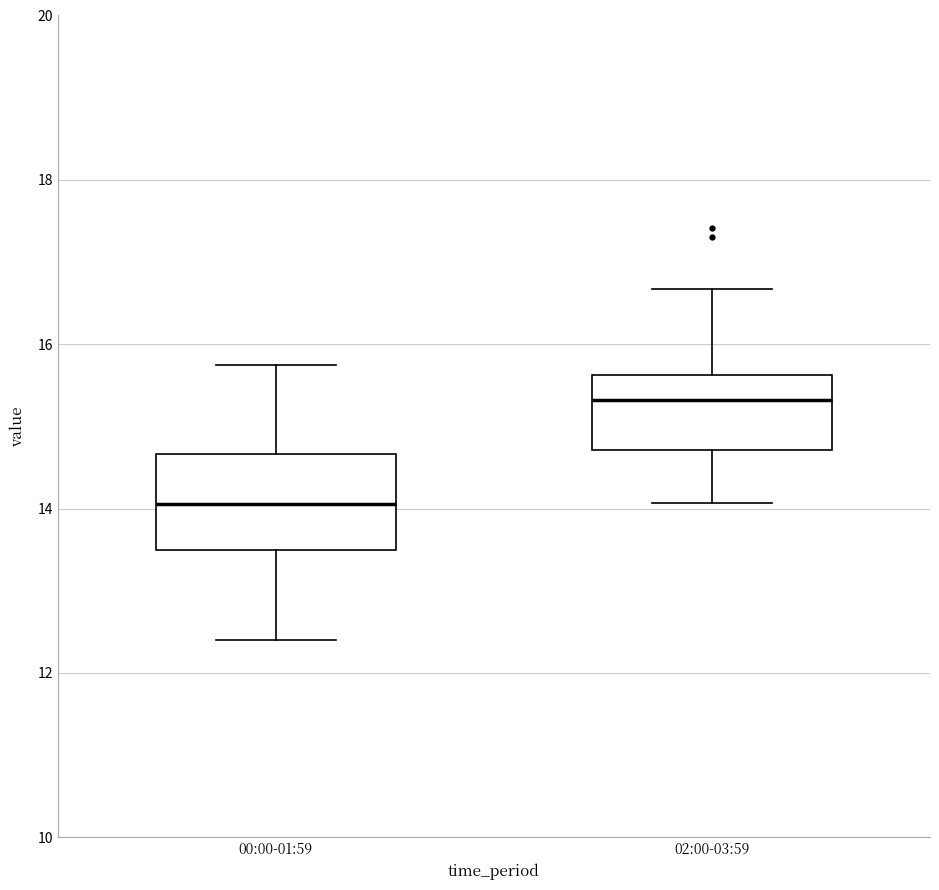

Reading left to right, transcribe this box plot: for each box, give where its median line is, the range the box spans, and where its two whiskers end, as read against the y-axis. The values are not printed on the chart, so give them approximately, as read against the axis.

00:00-01:59: median 14.0, box 13.4 to 14.6, whiskers 12.4 to 15.8
02:00-03:59: median 15.4, box 14.8 to 15.6, whiskers 14.0 to 16.6